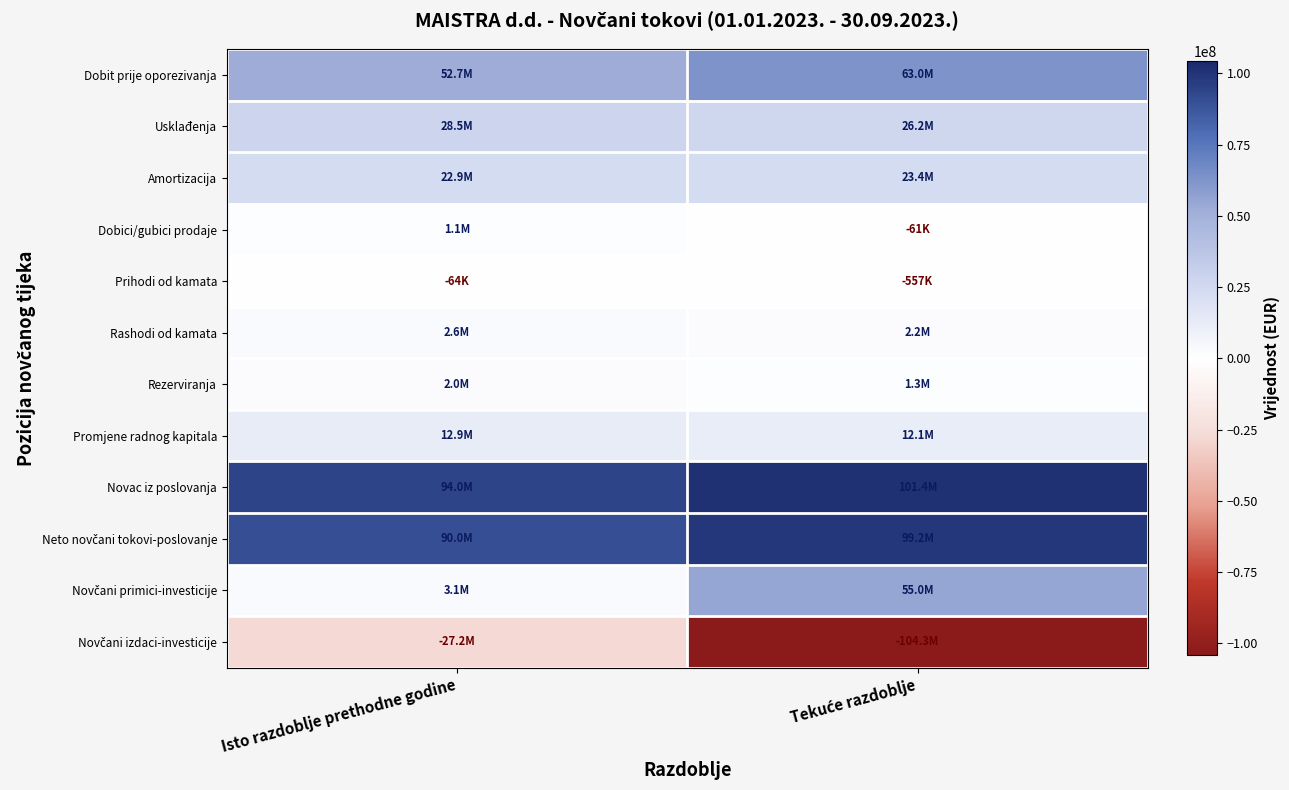

Which series has the largest range (max minus min)?

Novčani izdaci-investicije